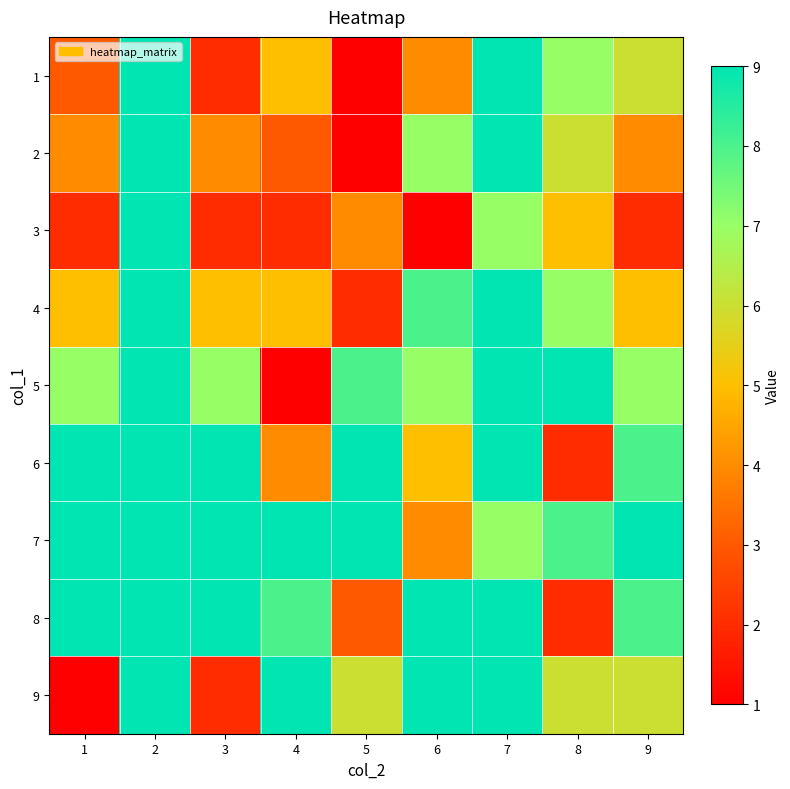

Reading left to right, extract all data points from this chart.

1: 1=3	2=9	3=2	4=5	5=1	6=4	7=9	8=7	9=6
2: 1=4	2=9	3=4	4=3	5=1	6=7	7=9	8=6	9=4
3: 1=2	2=9	3=2	4=2	5=4	6=1	7=7	8=5	9=2
4: 1=5	2=9	3=5	4=5	5=2	6=8	7=9	8=7	9=5
5: 1=7	2=9	3=7	4=1	5=8	6=7	7=9	8=9	9=7
6: 1=9	2=9	3=9	4=4	5=9	6=5	7=9	8=2	9=8
7: 1=9	2=9	3=9	4=9	5=9	6=4	7=7	8=8	9=9
8: 1=9	2=9	3=9	4=8	5=3	6=9	7=9	8=2	9=8
9: 1=1	2=9	3=2	4=9	5=6	6=9	7=9	8=6	9=6